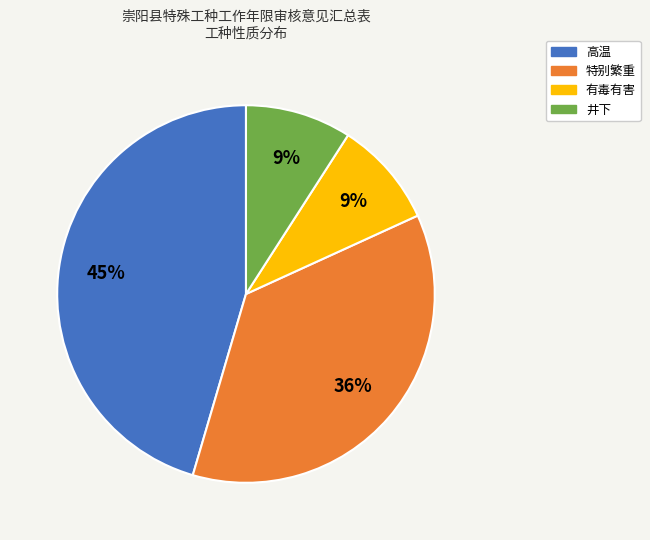

What is the largest slice in the pie chart?

高温